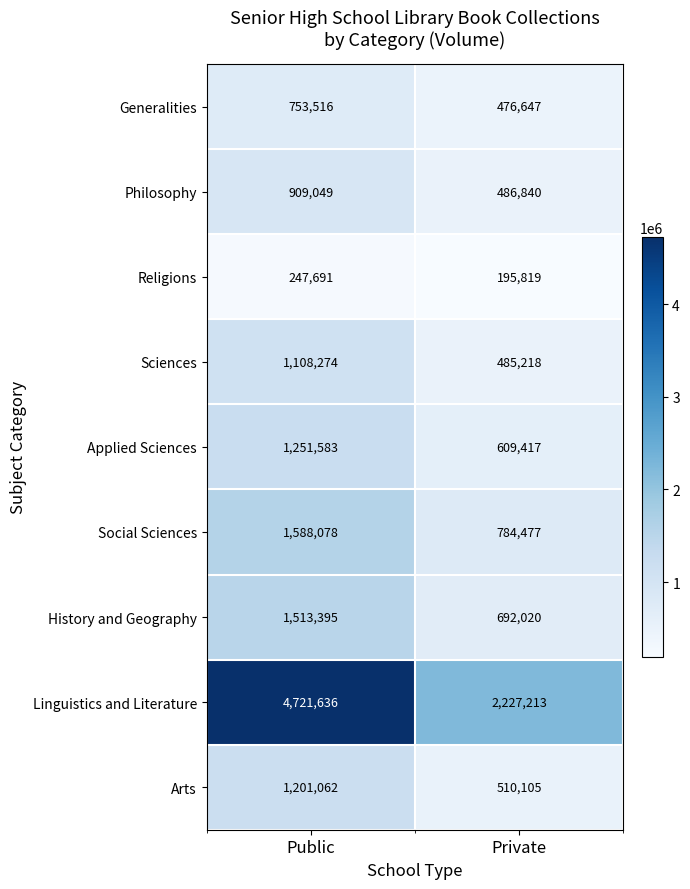

What is the spread (max minus min) of values at Public?

4473945